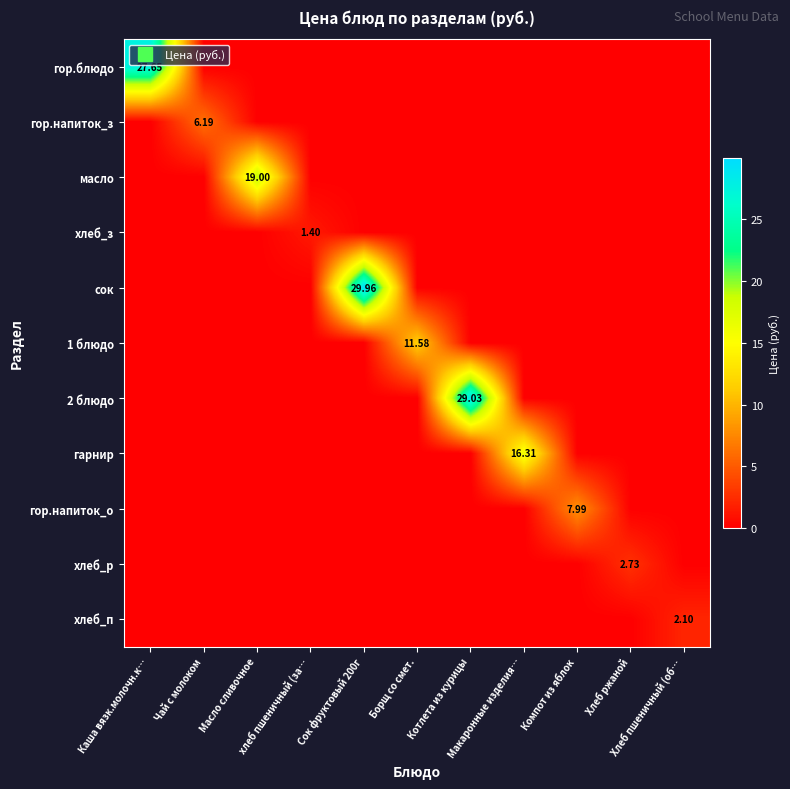

What is the average value of the гор.напиток_о series?

0.7